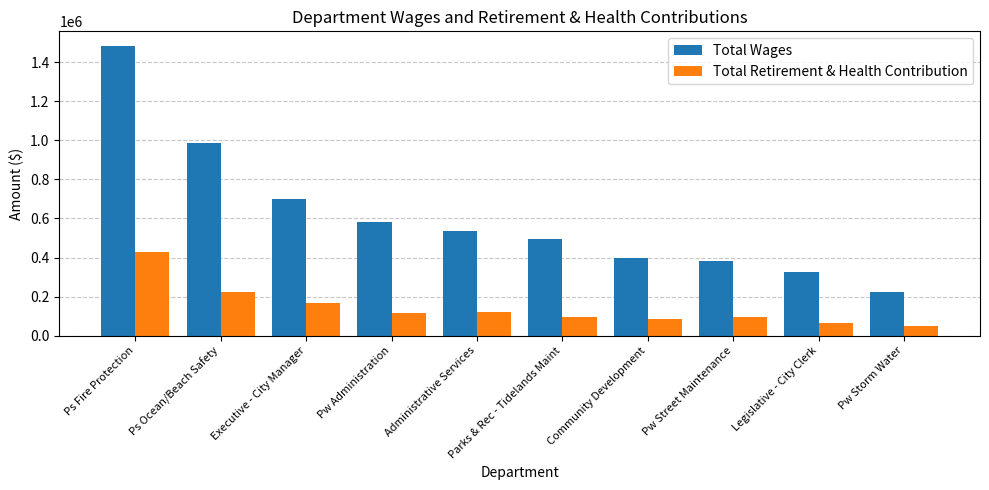

How many data points does each series have?

10